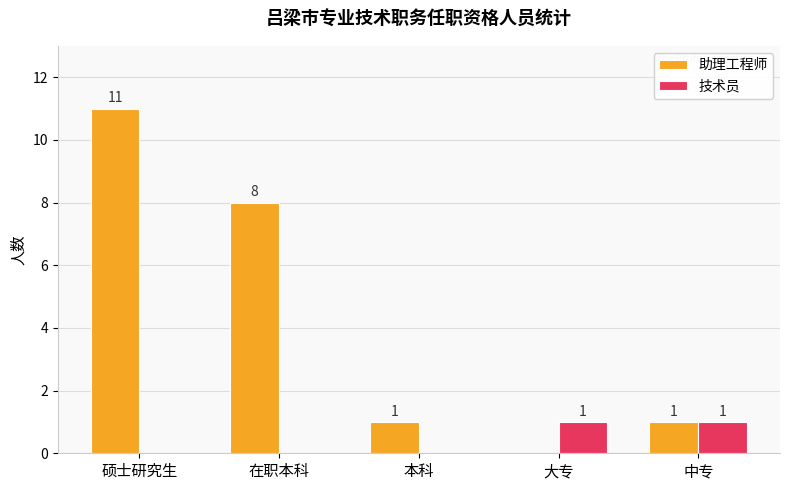

The value of 技术员 at 硕士研究生 is 0. True or false?

True